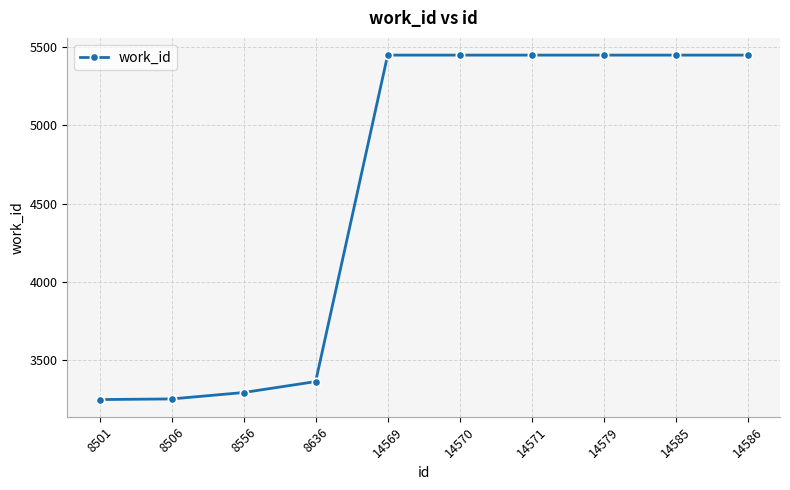

What is the maximum value shown in the chart?

5450